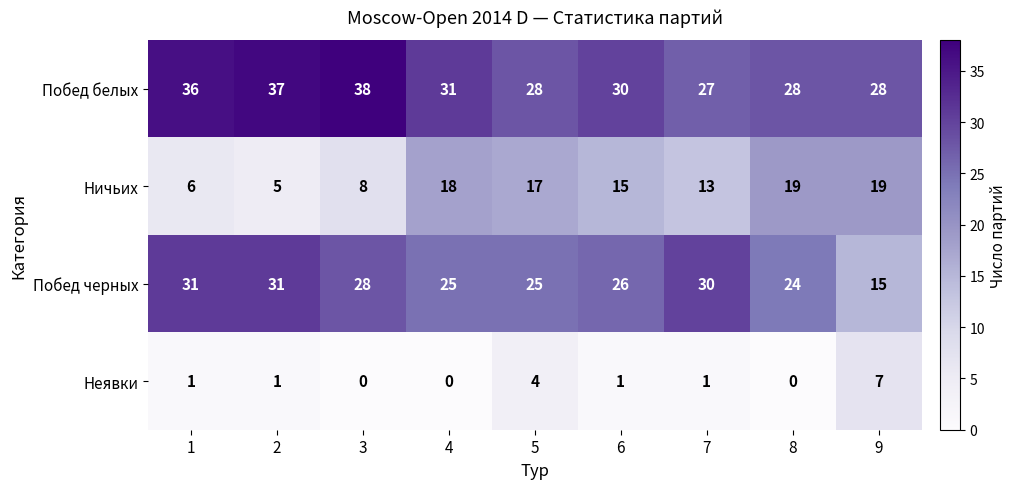

Is it true that Побед черных equals 41 at 3?

False